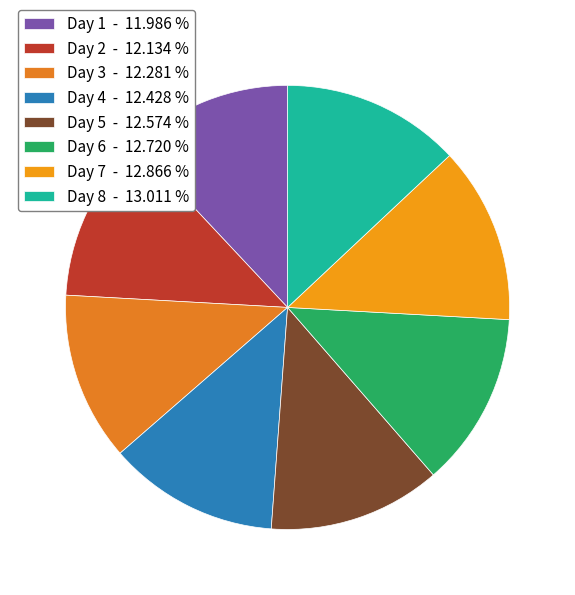

How many segments does this pie chart have?

8